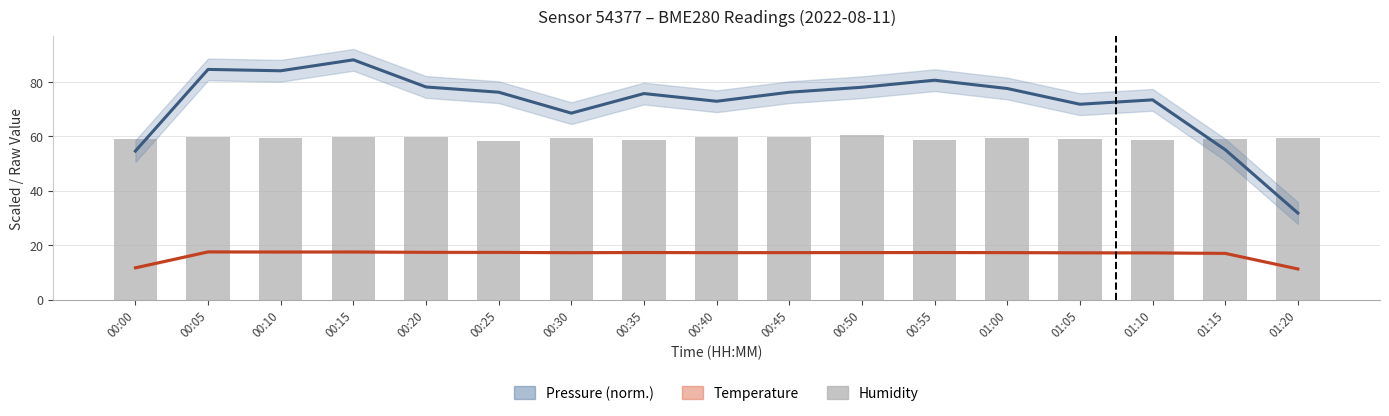

Count the number of values greater than 59.

12